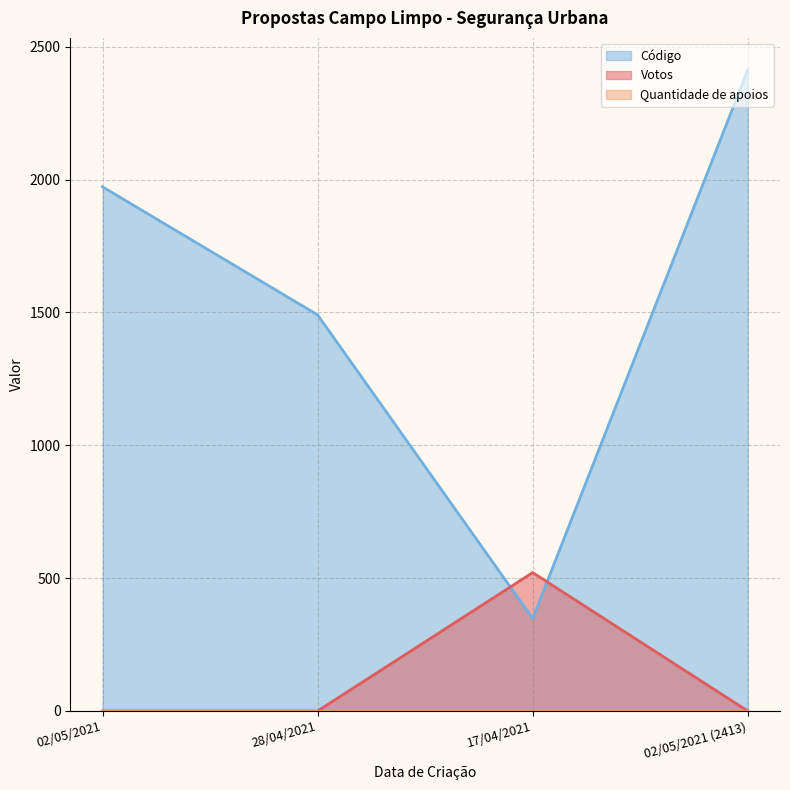

Reading left to right, extract all data points from this chart.

Votos: 02/05/2021=0	28/04/2021=0	17/04/2021=521	02/05/2021 (2413)=0
Código: 02/05/2021=1973	28/04/2021=1491	17/04/2021=348	02/05/2021 (2413)=2413